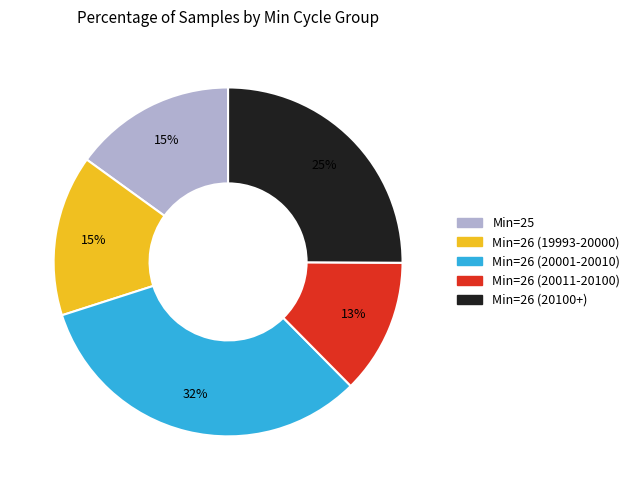

What is the smallest slice in the pie chart?

Min=26 (20011-20100)